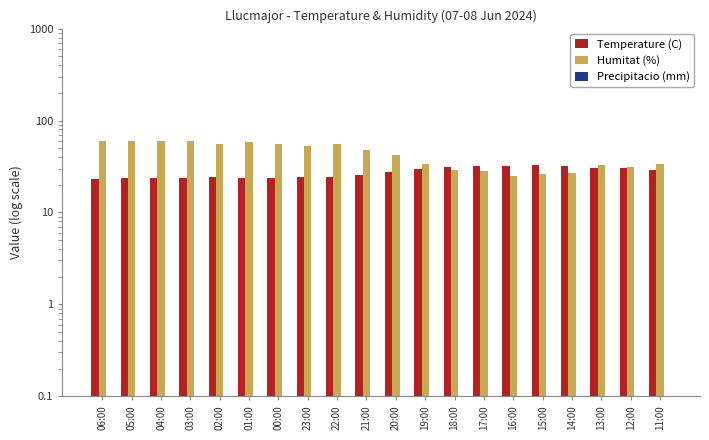

Which series changed the most between 20:00 and 11:00?

Humitat (%)